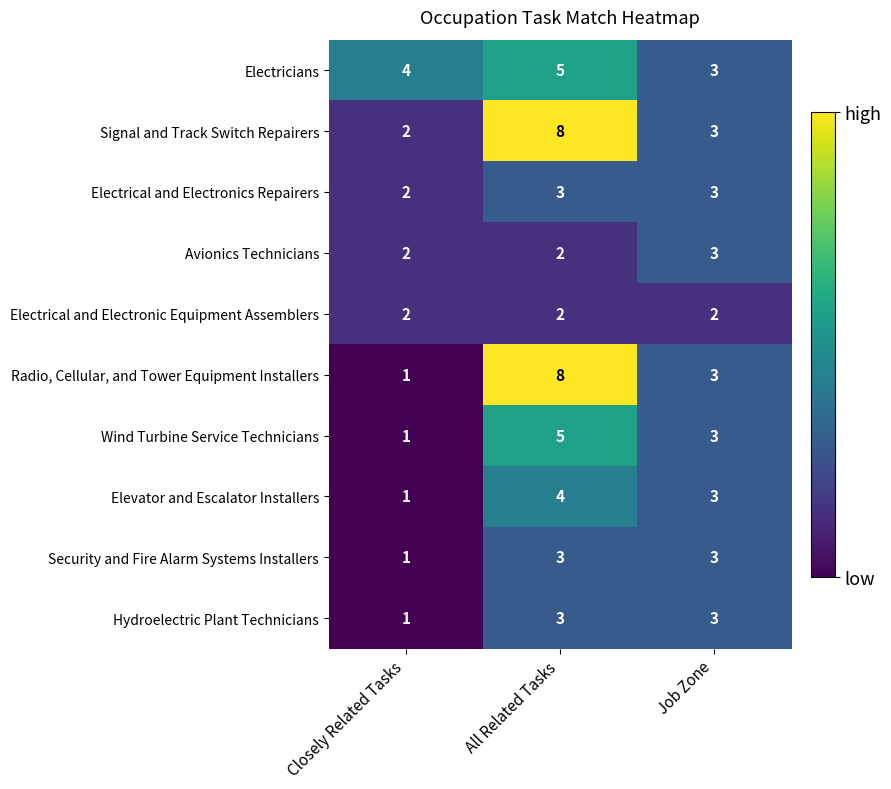

Which label corresponds to the smallest value in the chart?

Closely Related Tasks